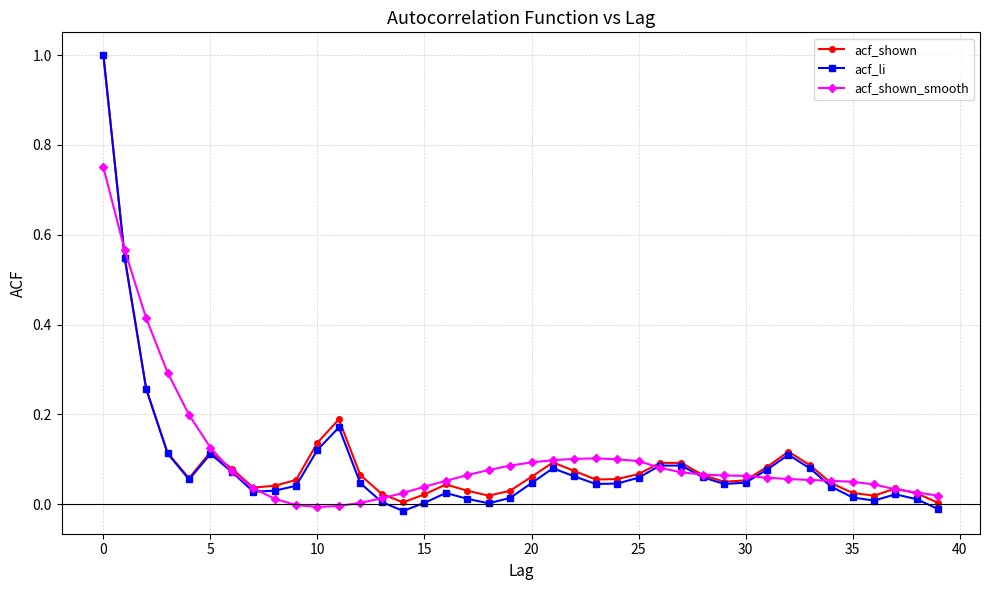

Which series has the widest spread of values?

acf_li